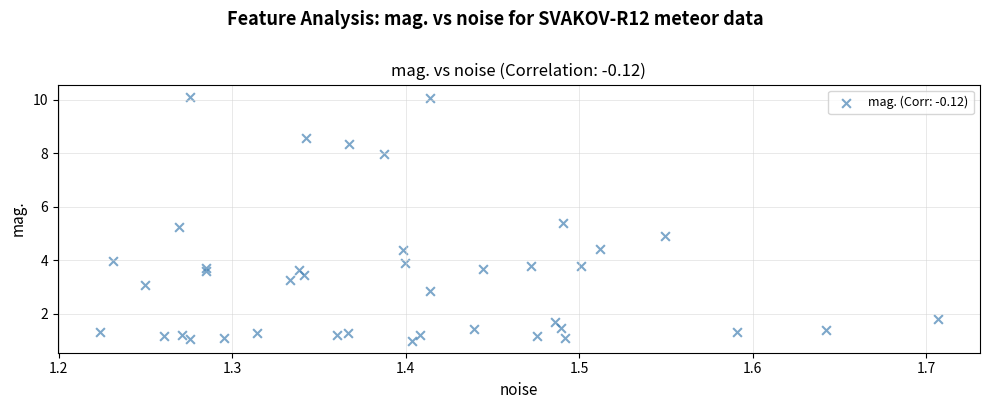

What is the range of Y values (max minus min)?

9.1